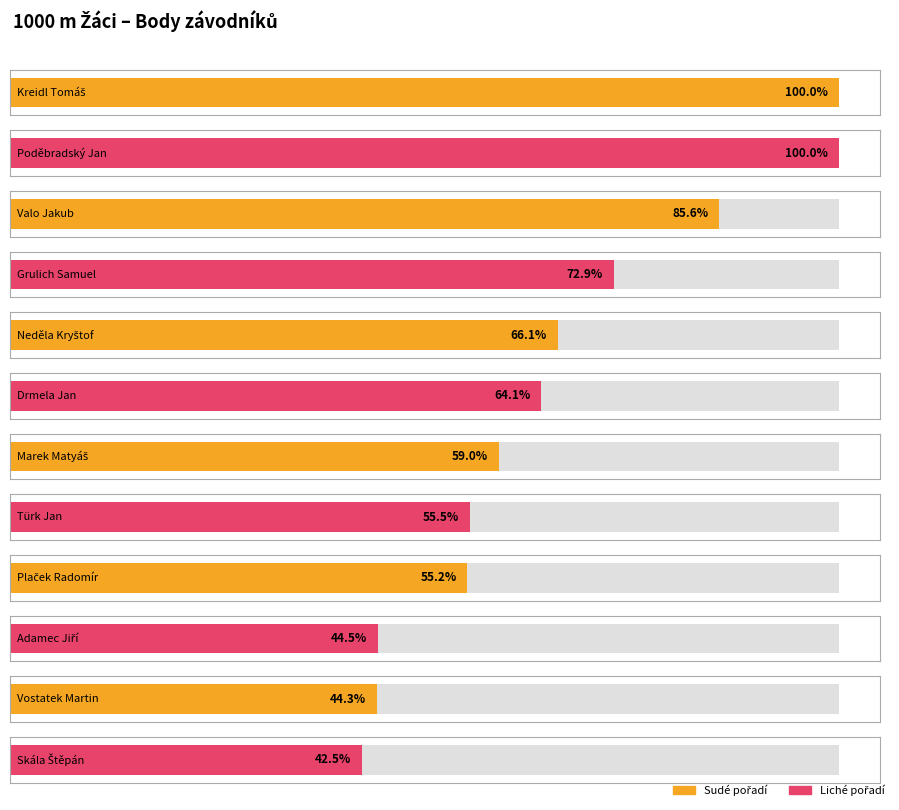

Which label corresponds to the smallest value in the chart?

Skála Štěpán